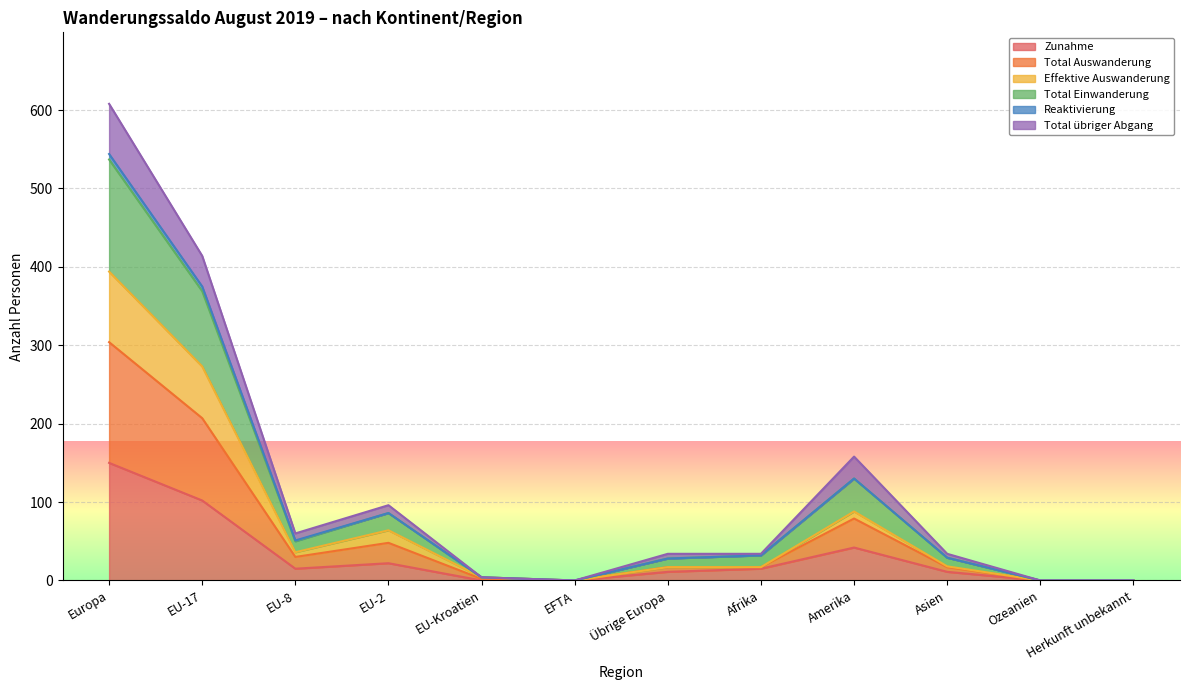

True or false: Zunahme has a value of 42 at Amerika.

True